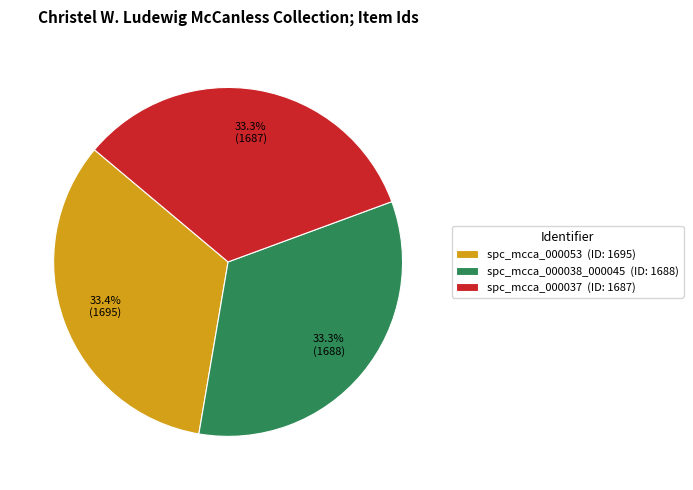

Approximately how many times larger is the value at spc_mcca_000038_000045 (ID: 1688) compared to spc_mcca_000037 (ID: 1687)?

1.0